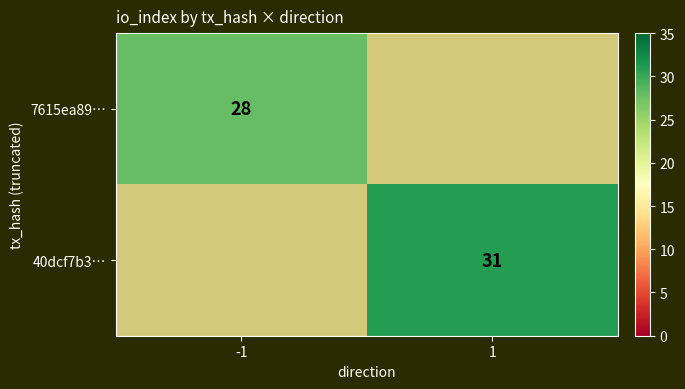

The value of 7615ea89… at -1 is 28. True or false?

True